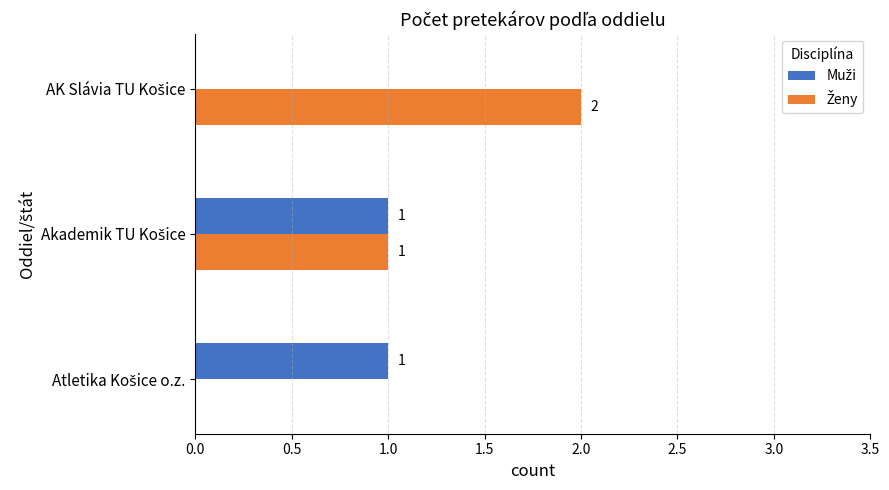

What is the maximum value for Muži?

1